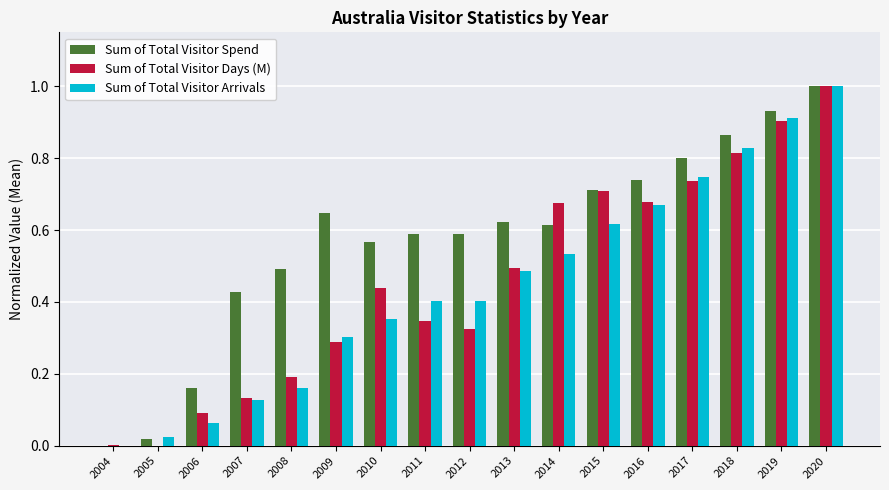

Which series has the largest total across all categories?

Sum of Total Visitor Spend